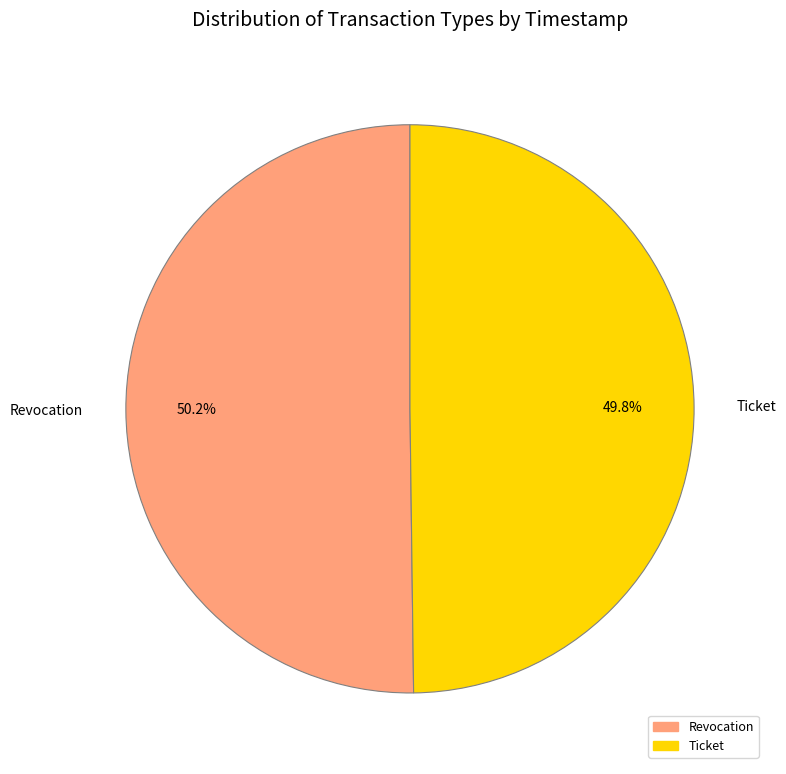

How many slices are in this pie chart?

2